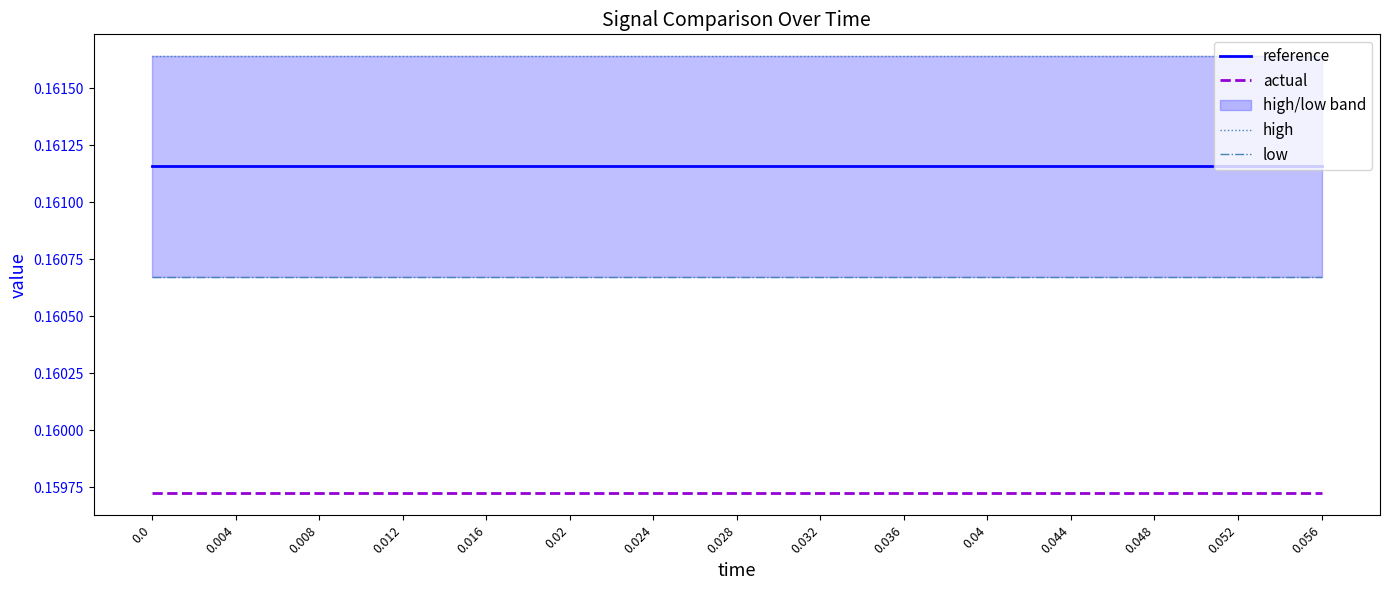

Rank the categories by actual value from highest to lowest.

0.0, 0.004, 0.008, 0.012, 0.016, 0.02, 0.024, 0.028, 0.032, 0.036, 0.04, 0.044, 0.048, 0.052, 0.056